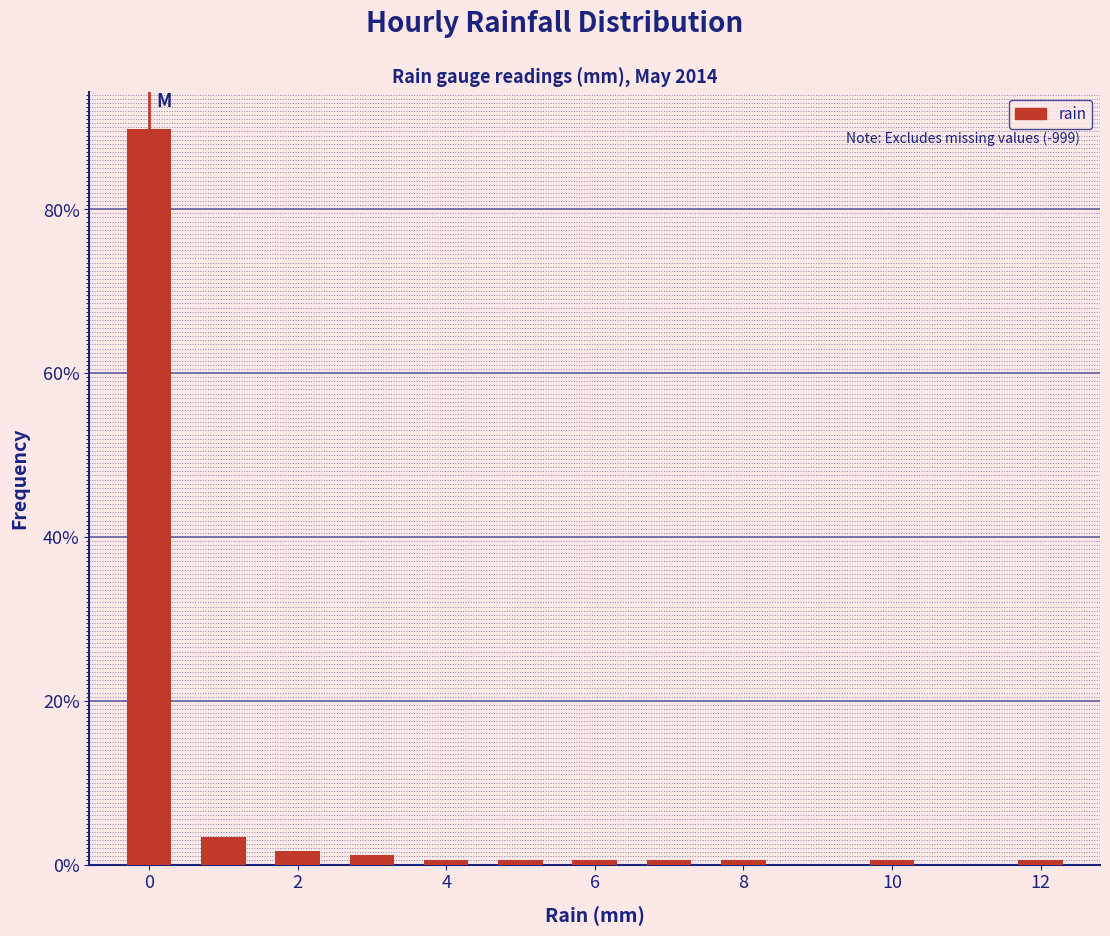

Which range on the x-axis has the tallest bar?

-0.5 to 0.5